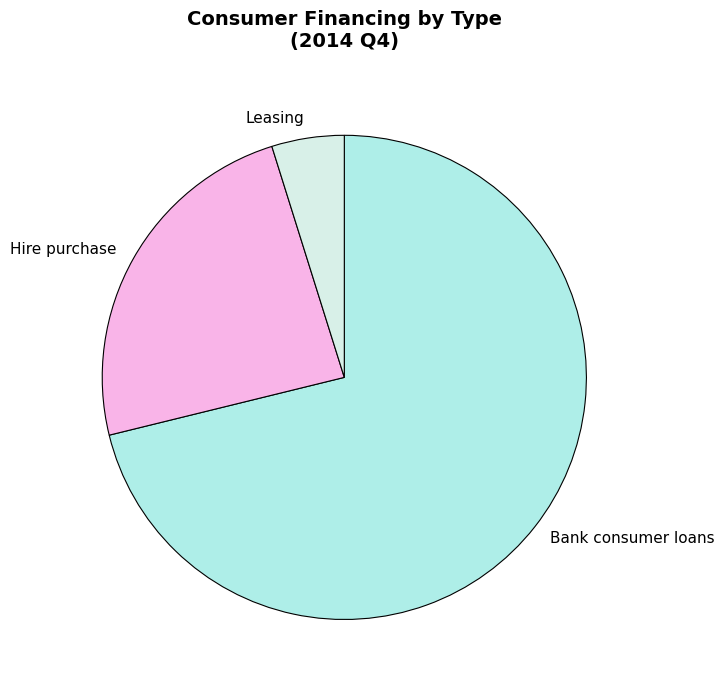

Count the number of slices in the pie.

3